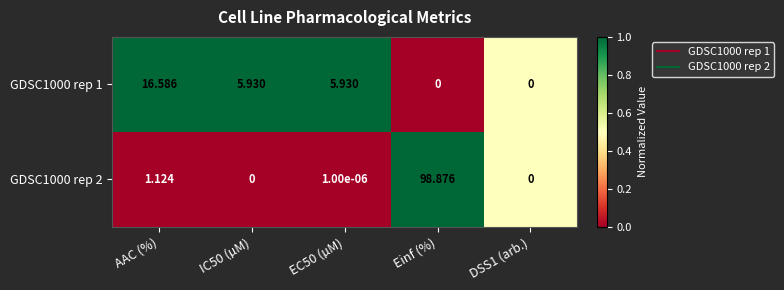

At which category is the sum across all series the highest?

Einf (%)